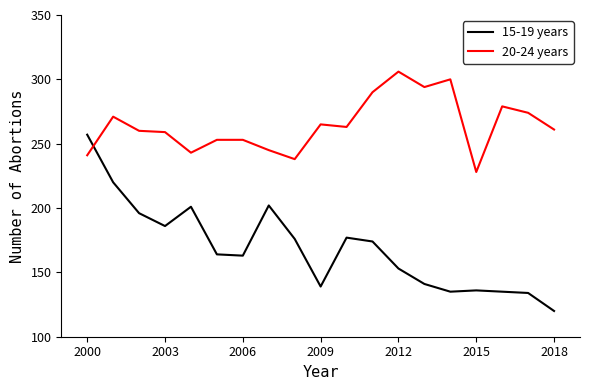

How many intersections are there between 15-19 years and 20-24 years?

1